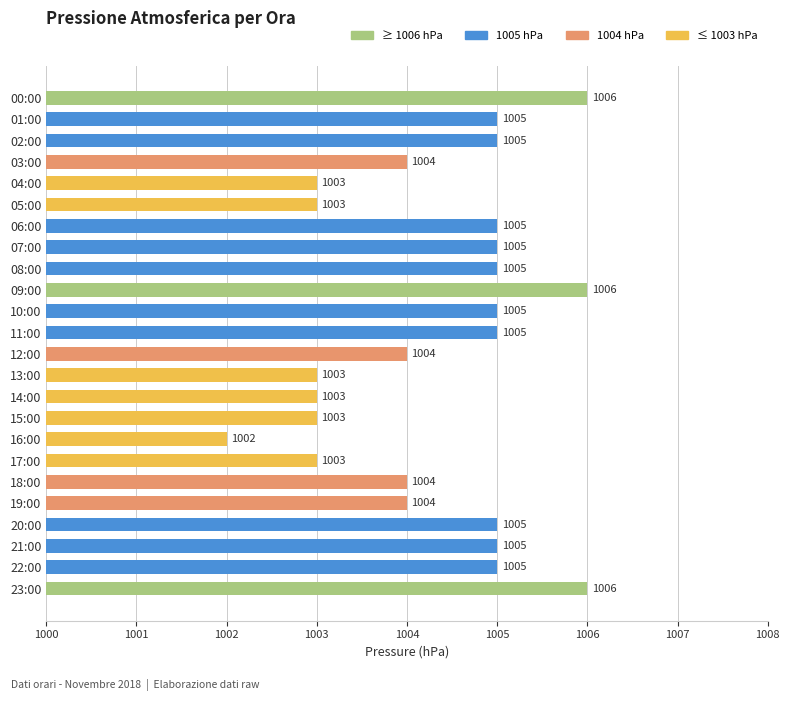

Read the value at 21:00.

1005